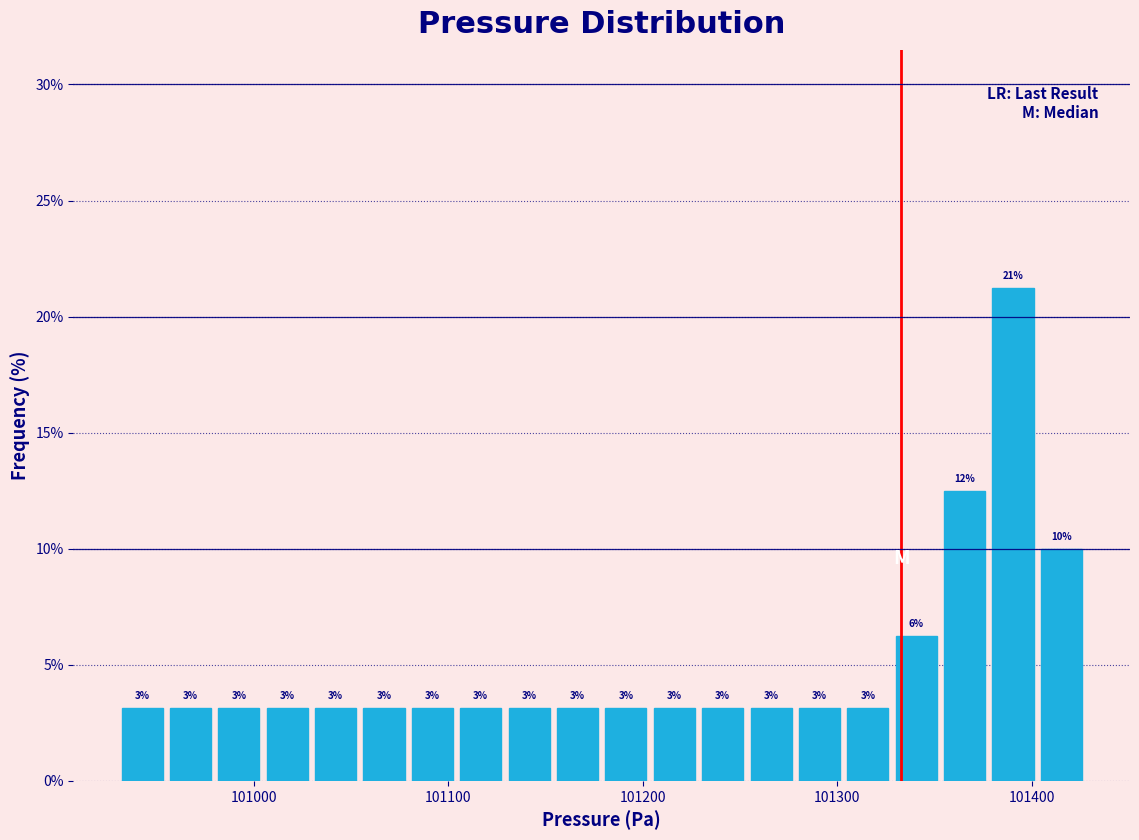

Around what value on the x-axis is the tallest bar? Give the approximate position of its centre, as read against the axis.

101390